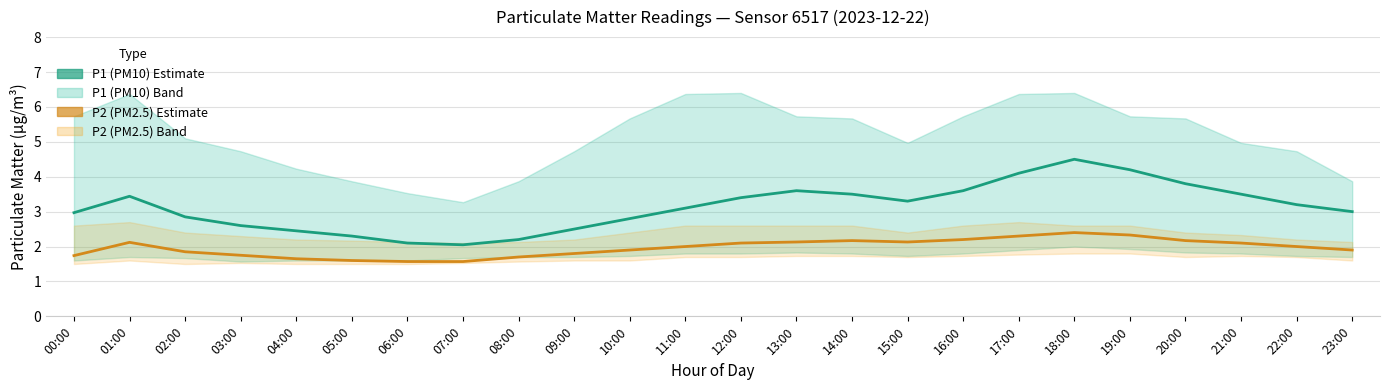

What is the highest value of the P2 (PM2.5) Estimate series?

2.4